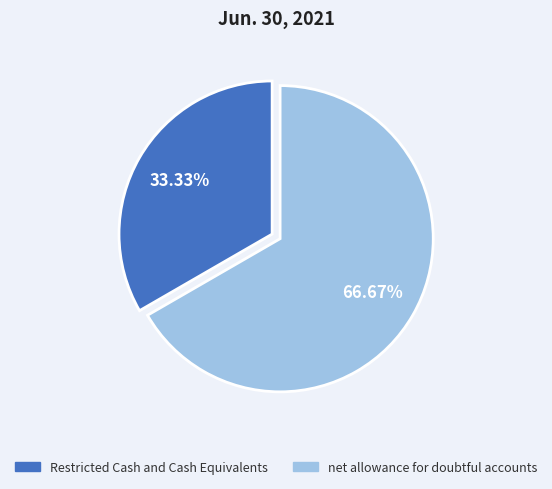

The Restricted Cash and Cash Equivalents slice represents 28% of the pie. True or false?

False